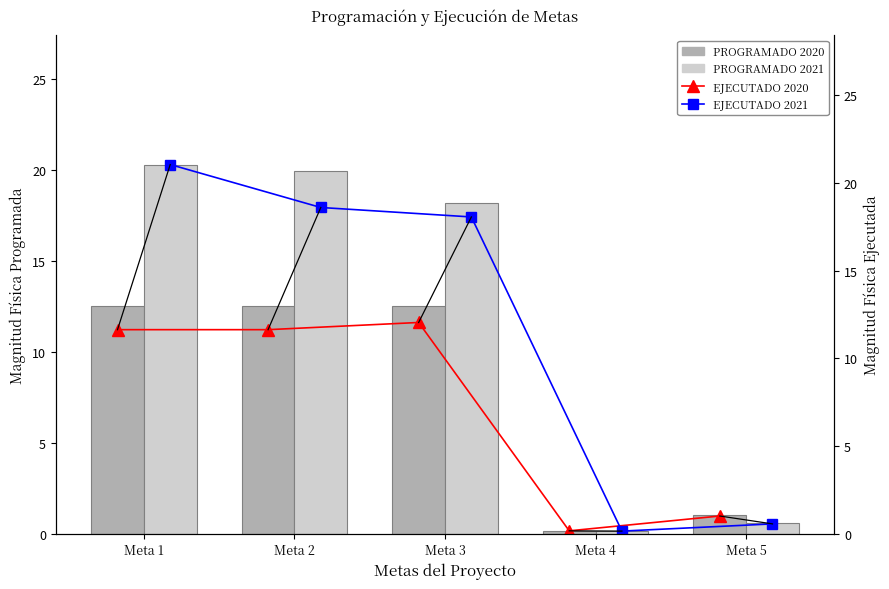

What is the maximum value shown in the chart?

21.1